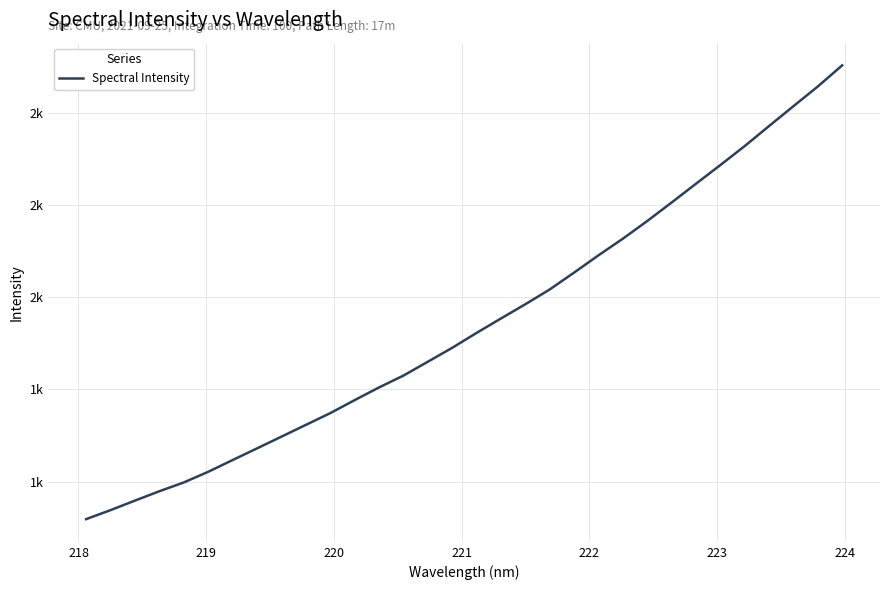

Does the chart have visible grid lines?

Yes